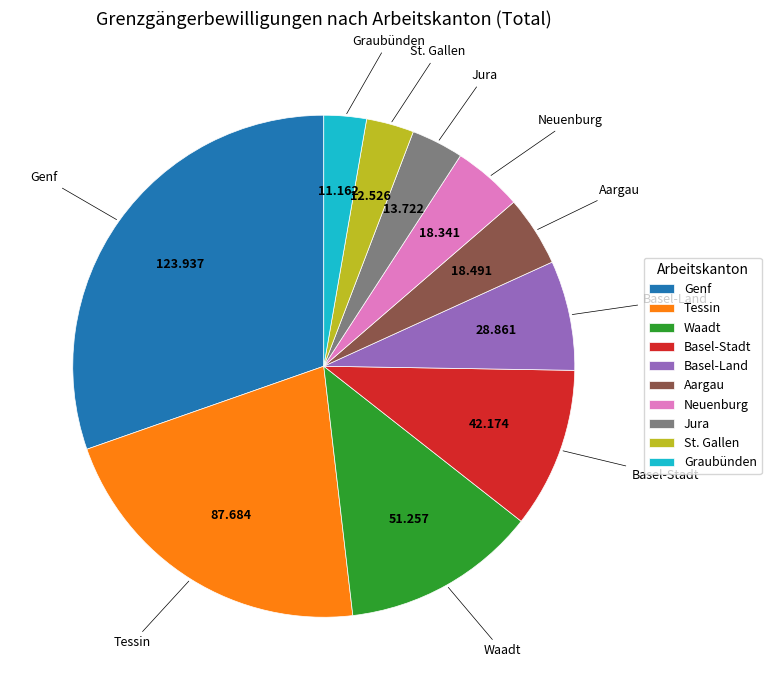

Which category has the biggest portion of the pie?

Genf